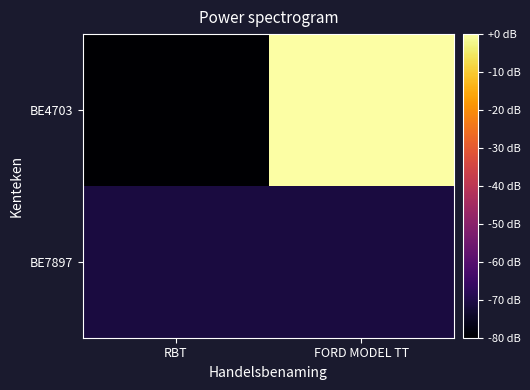

Between RBT and FORD MODEL TT, which series saw the biggest shift?

BE4703